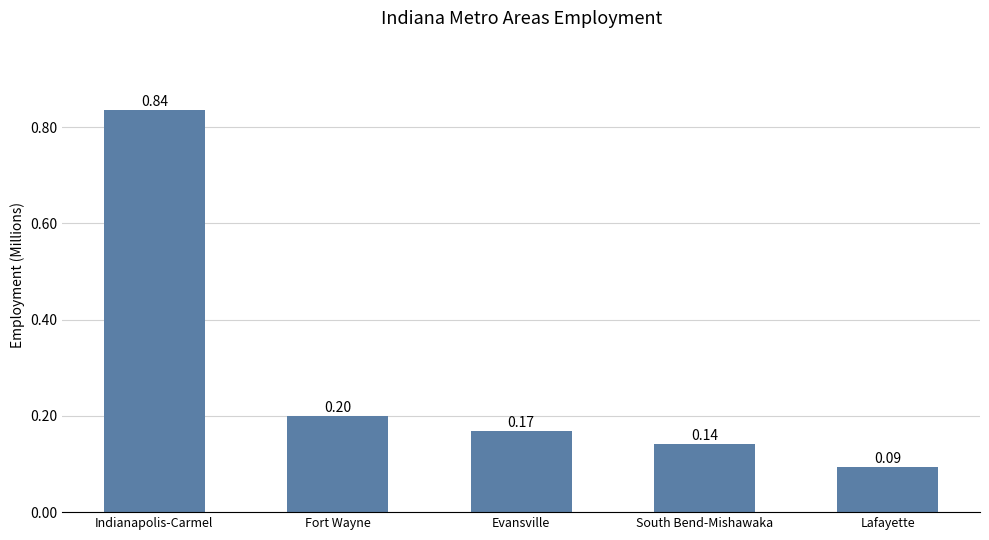

Which label corresponds to the smallest value in the chart?

Lafayette